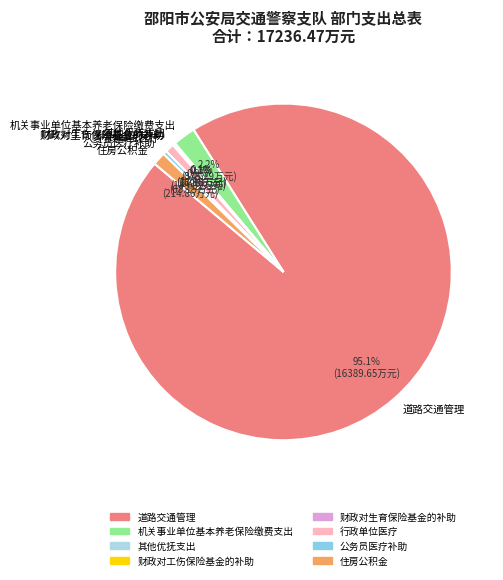

What portion of the pie excludes 机关事业单位基本养老保险缴费支出?

97.8%